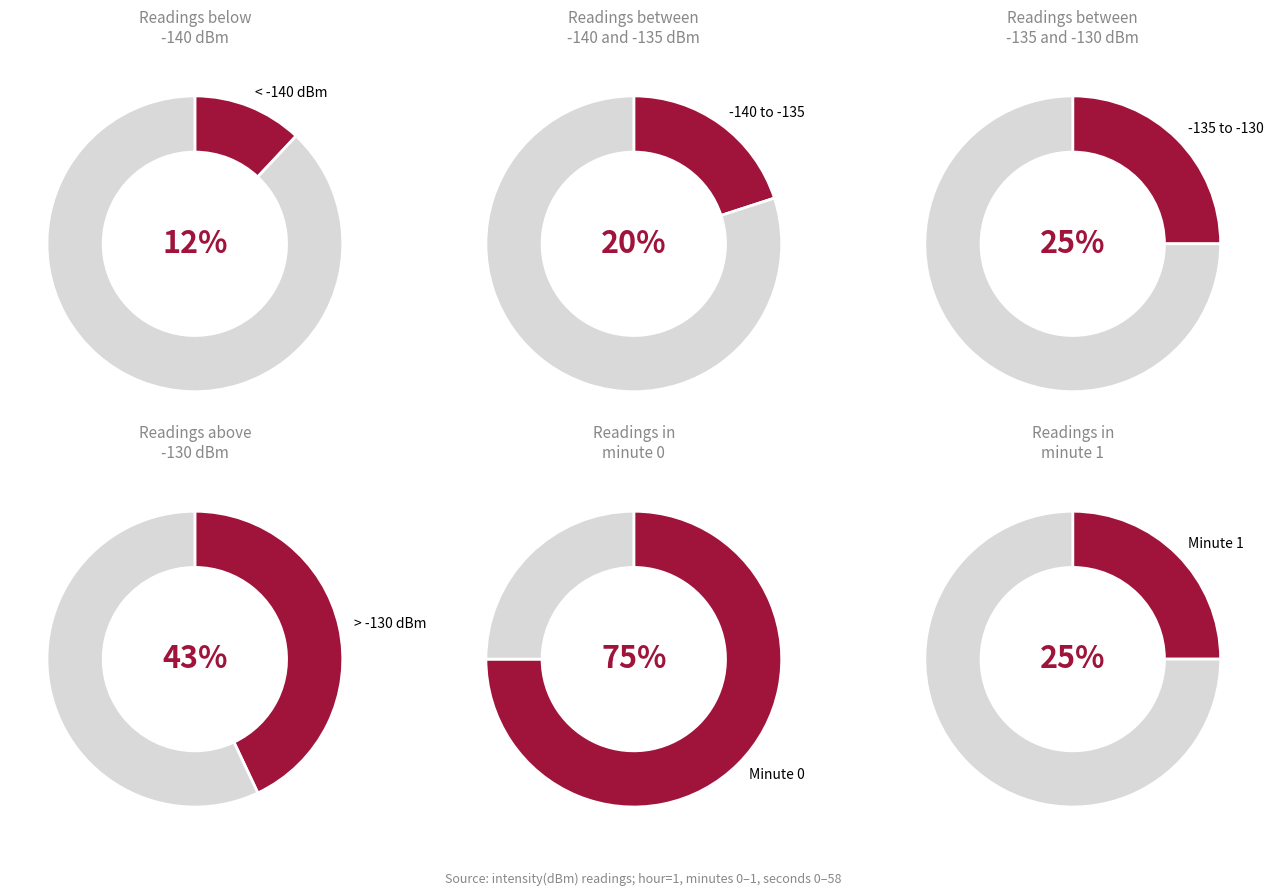

Is it true that minute 0 is 49% of the pie?

False